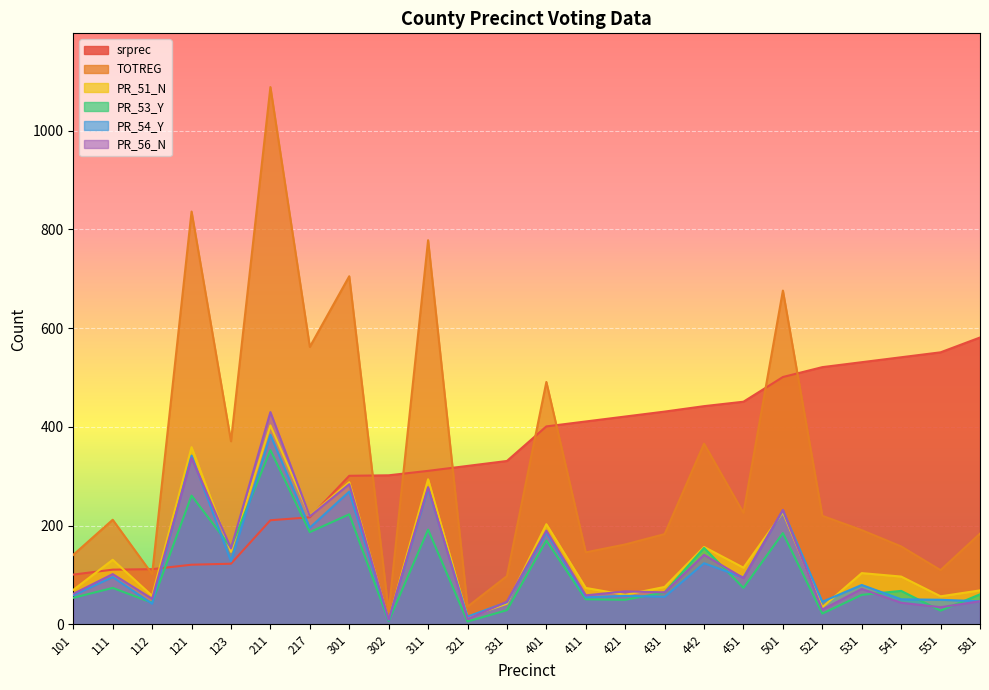

Rank the categories by PR_53_Y value from highest to lowest.

211, 121, 301, 311, 217, 501, 401, 123, 442, 111, 451, 541, 431, 581, 531, 101, 411, 421, 112, 331, 551, 521, 302, 321